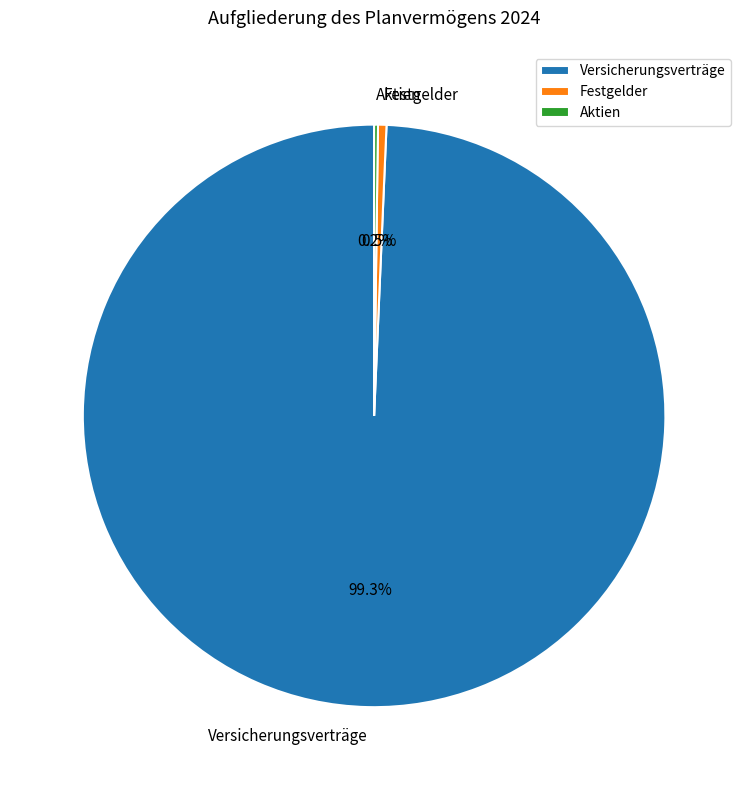

What is the largest slice in the pie chart?

Versicherungsverträge